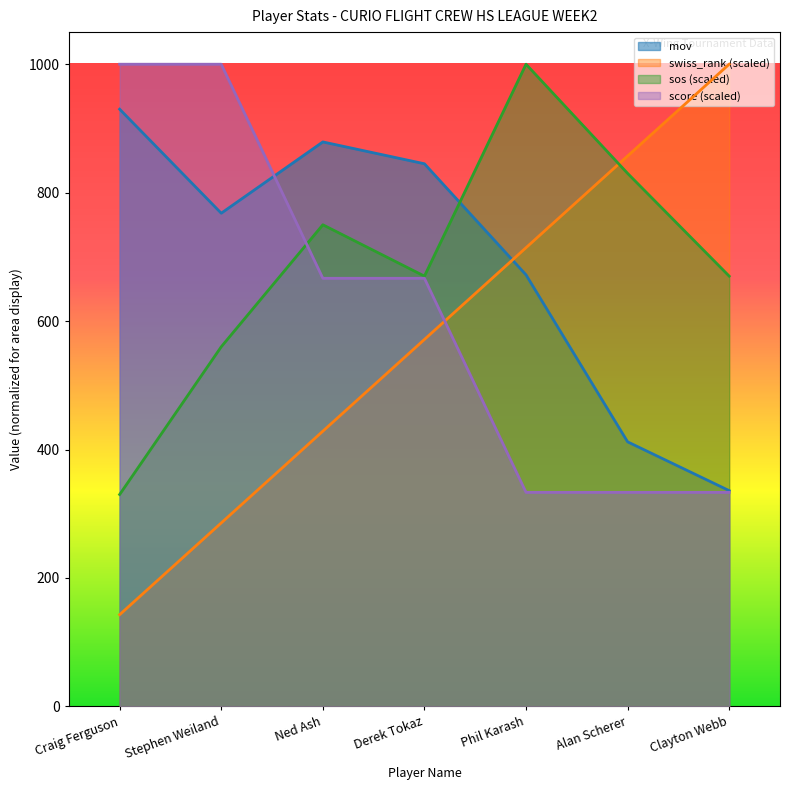

How many data points in mov are above 768?

3